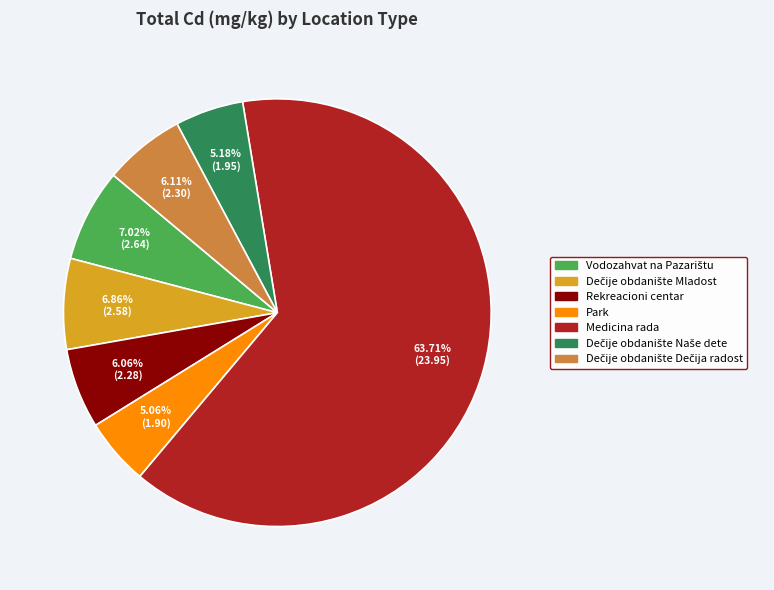

Is there a majority slice in this chart?

Yes